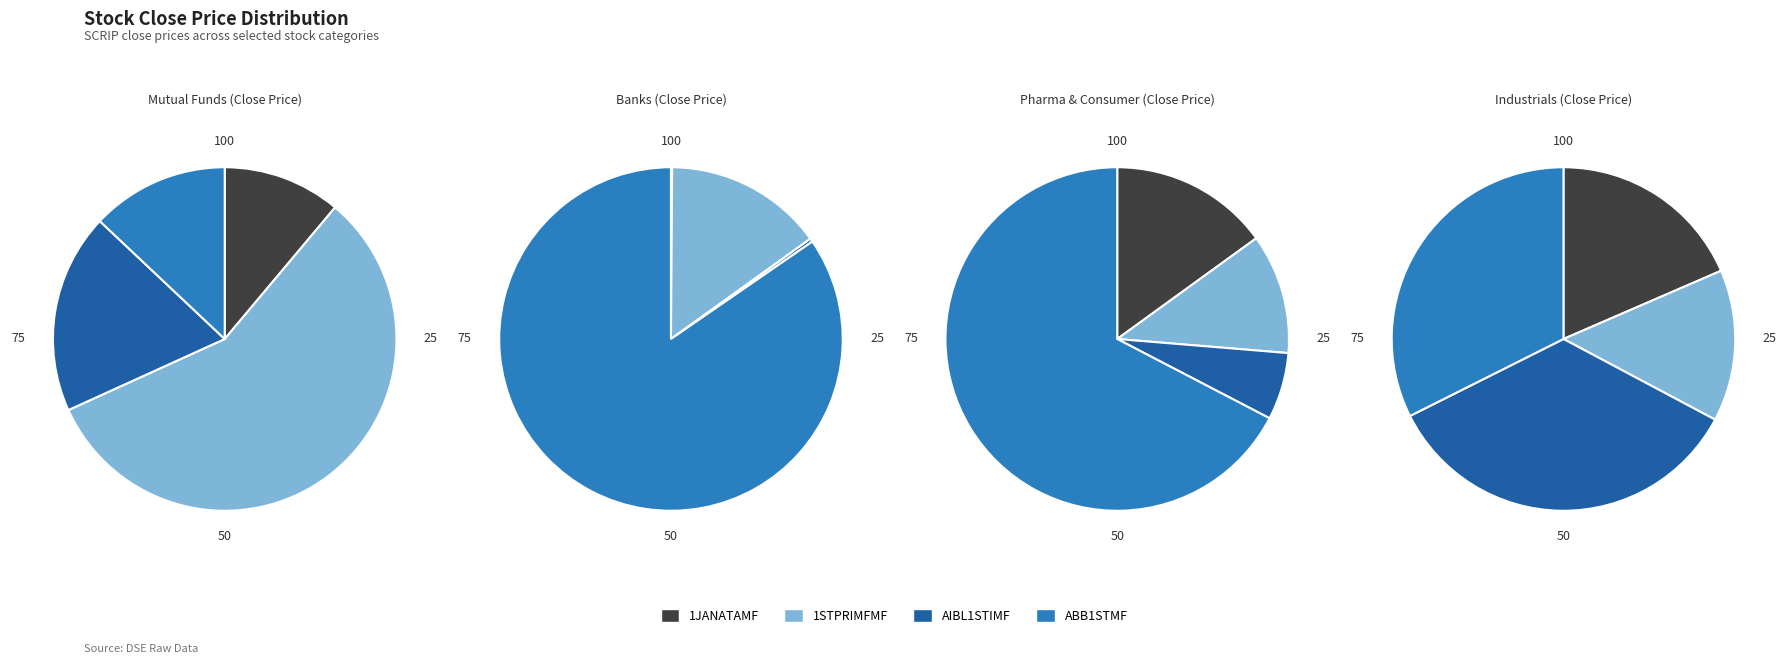

Count the number of slices in the pie.

4